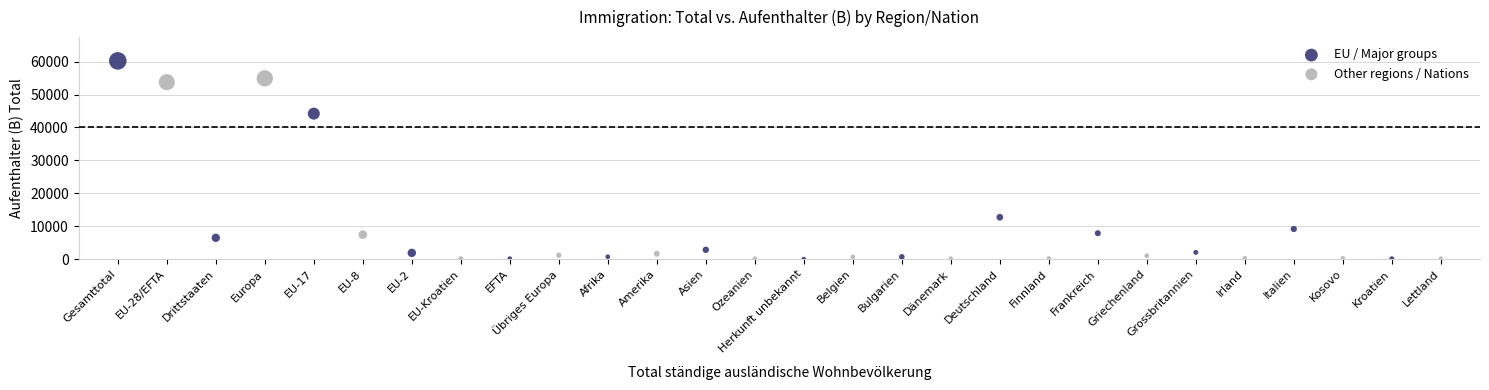

Which series has the widest spread of Y values?

EU / Major groups